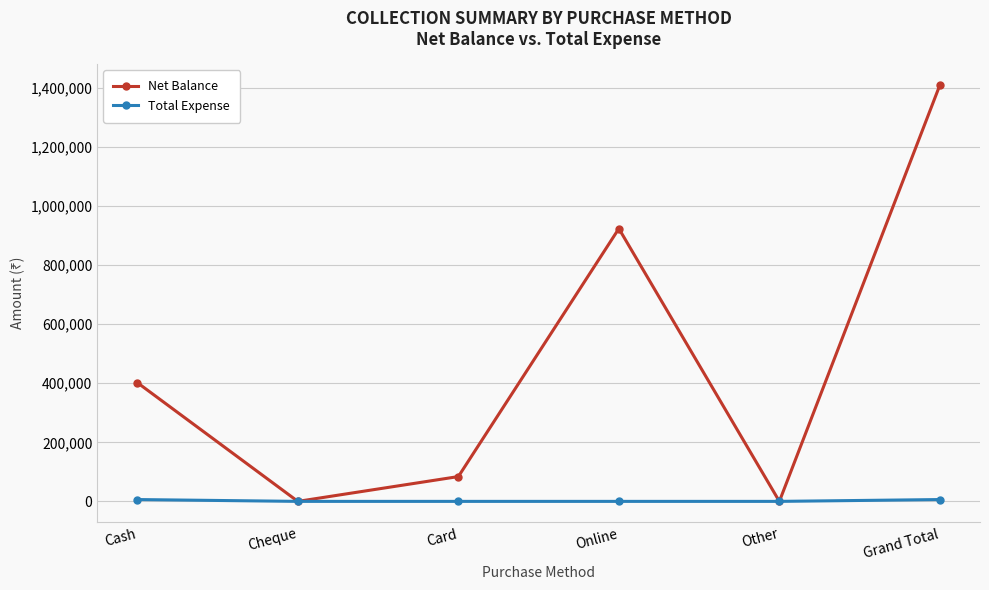

Which series has the largest total across all categories?

Net Balance